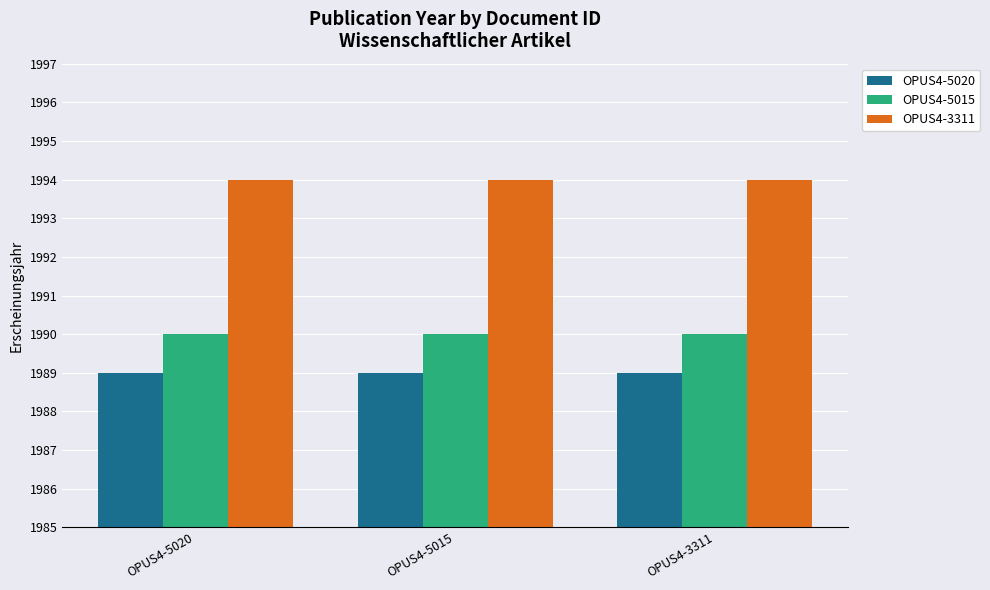

What is the minimum value shown in the chart?

1989